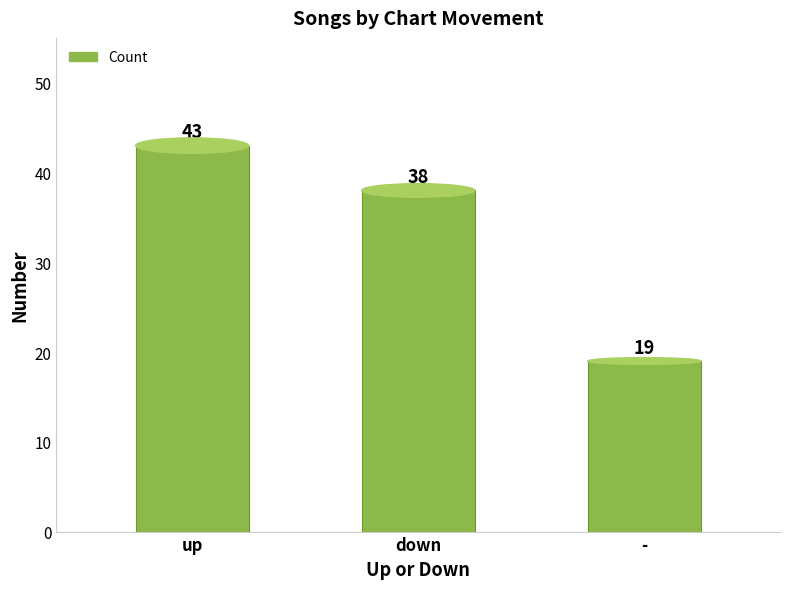

What is the label of the 1st bar from the left?

up